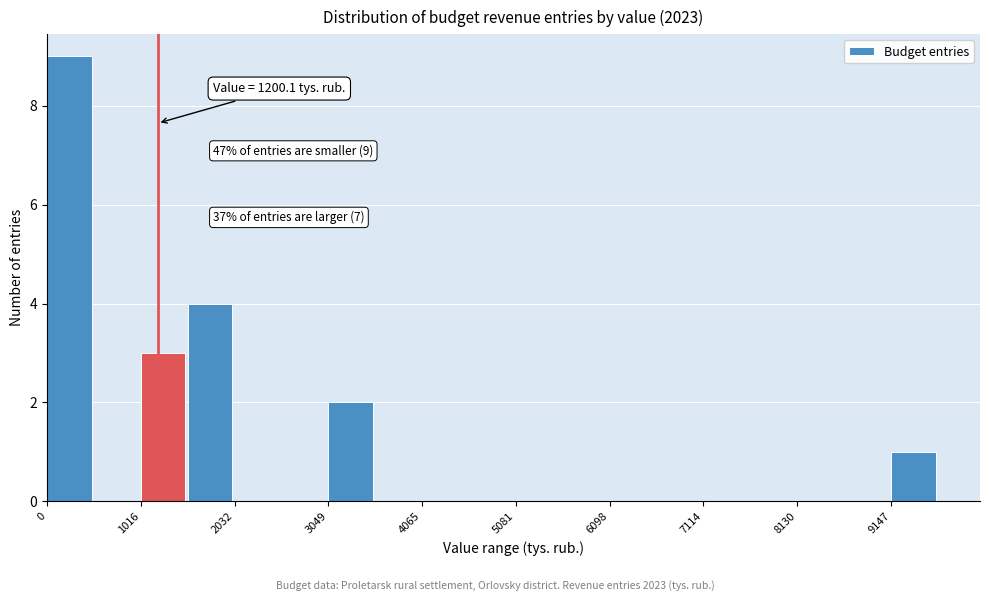

Read against the x-axis, roughly where is the centre of the tallest bar?

200